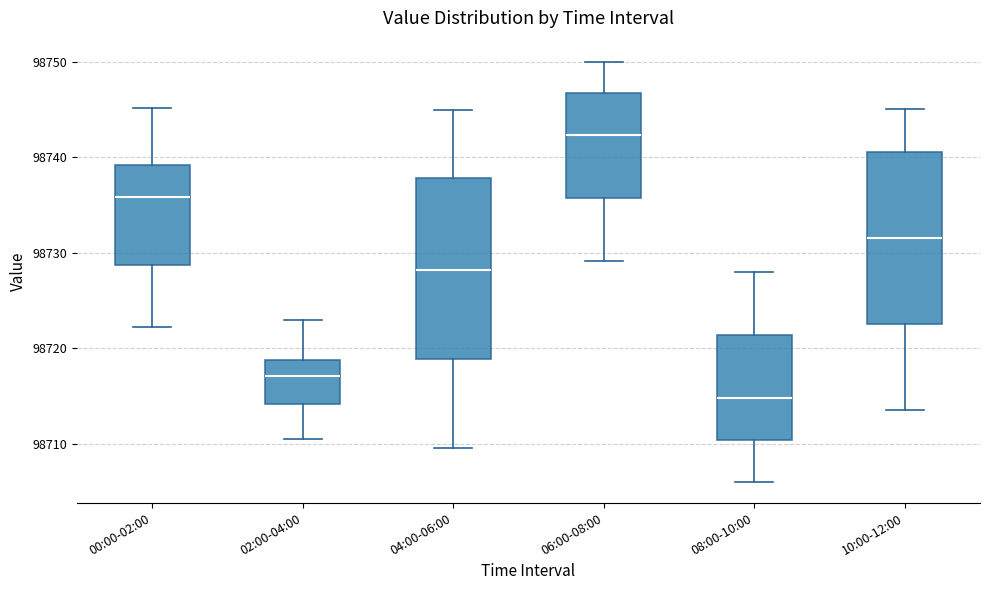

Where is the upper edge of the box for 00:00-02:00 on the y-axis? The values are not printed on the chart, so give them approximately, as read against the axis.

98739